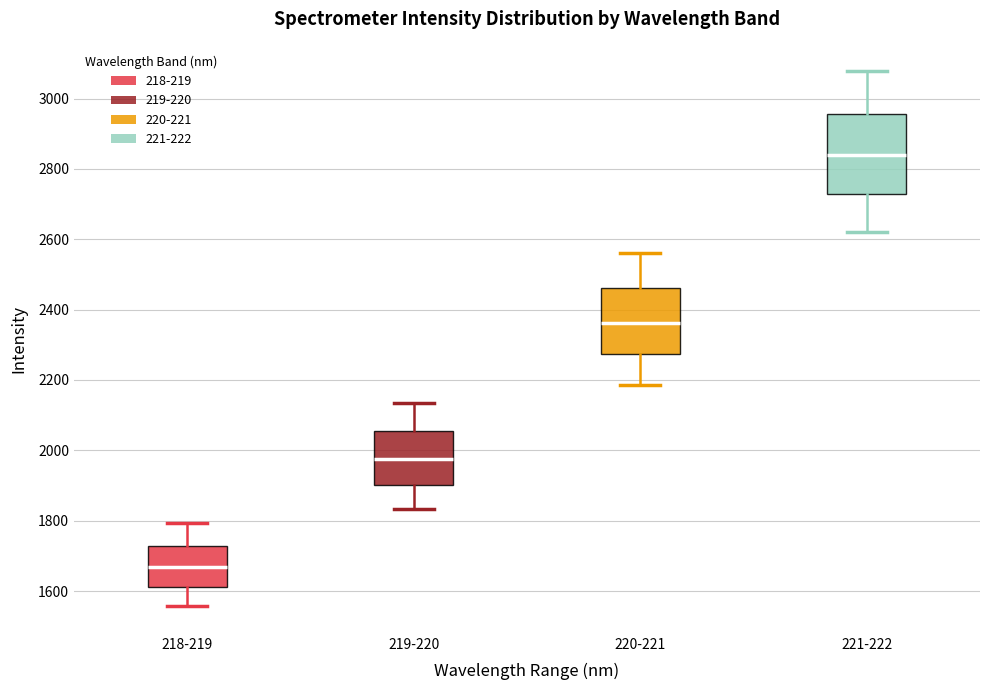

Reading left to right, transcribe this box plot: for each box, give where its median line is, the range the box spans, and where its two whiskers end, as read against the y-axis. The values are not printed on the chart, so give them approximately, as read against the axis.

218-219: median 1660, box 1620 to 1720, whiskers 1560 to 1800
219-220: median 1980, box 1900 to 2060, whiskers 1840 to 2140
220-221: median 2360, box 2280 to 2460, whiskers 2180 to 2560
221-222: median 2840, box 2720 to 2960, whiskers 2620 to 3080